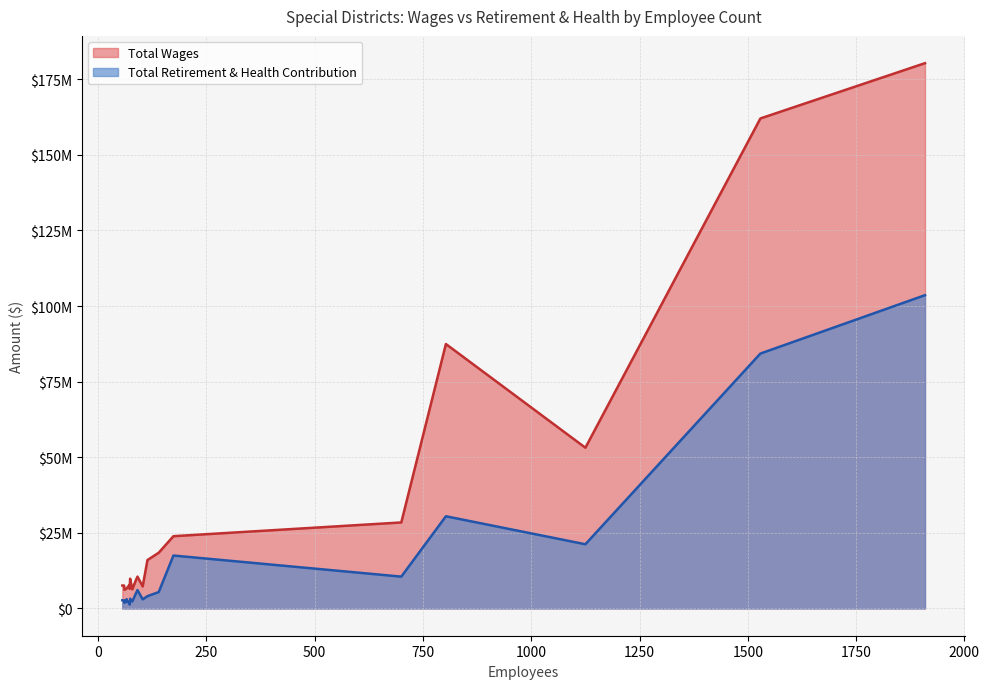

Is the value of Total Wages at 87 greater than the value of Total Retirement & Health Contribution at 56?

Yes